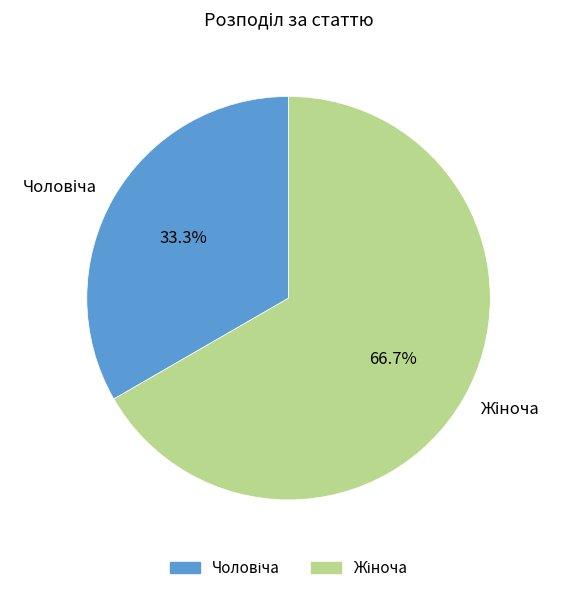

Count the number of slices in the pie.

2